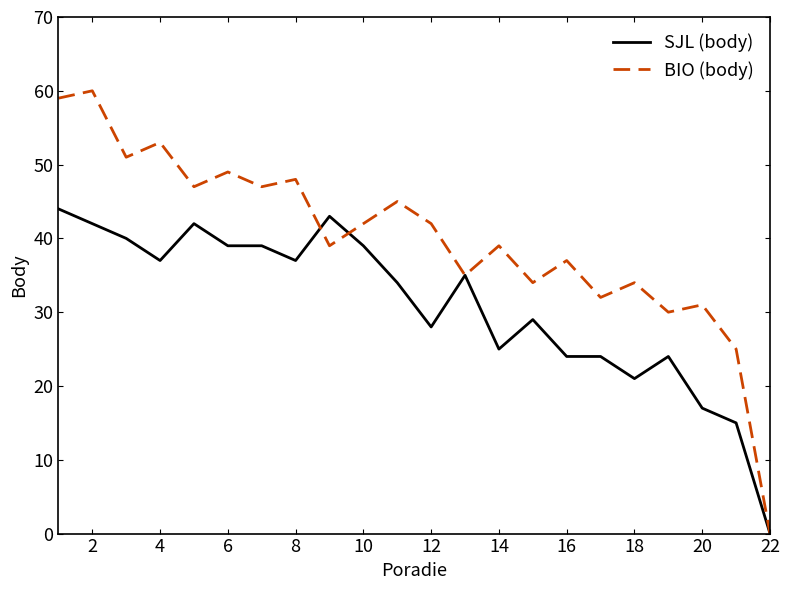

What is the maximum value shown in the chart?

60